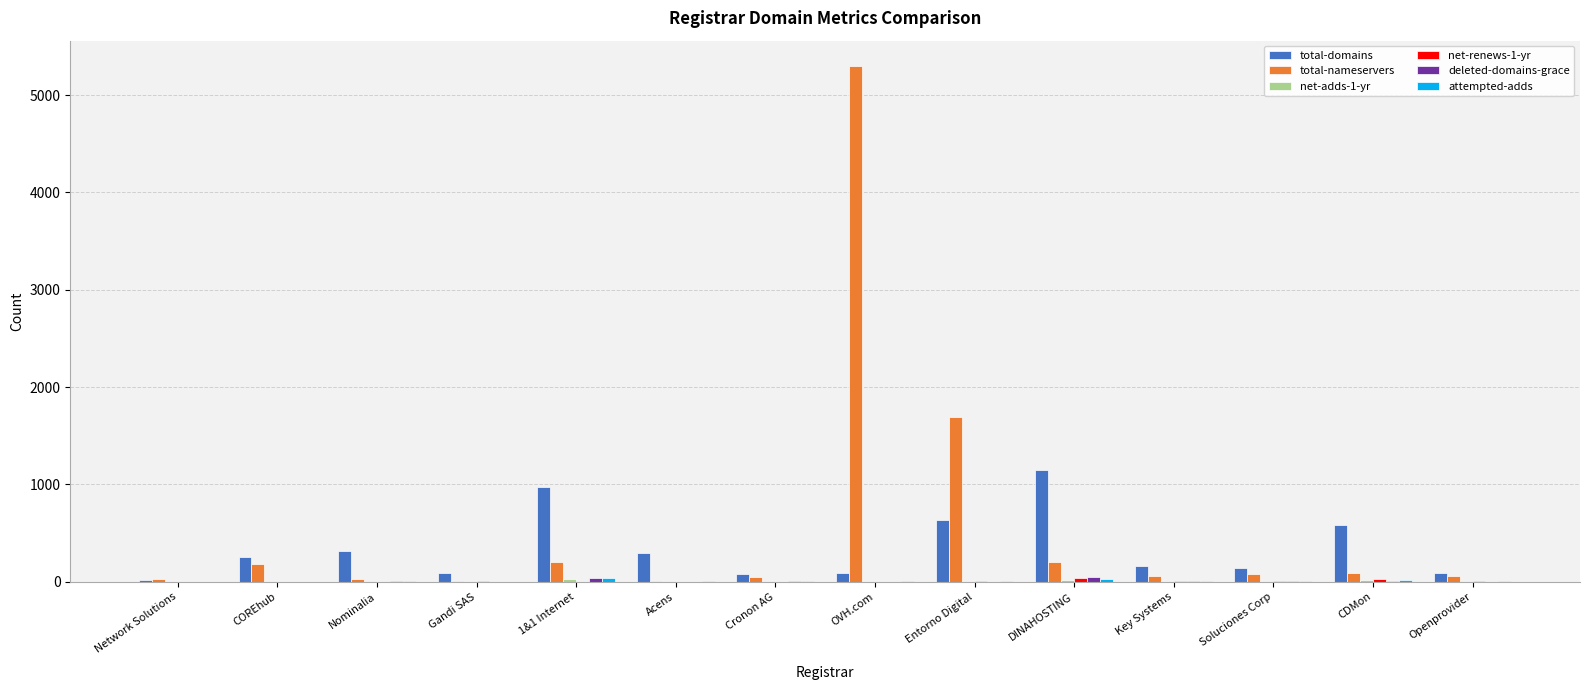

What is the sum of all total-nameservers values?

7963